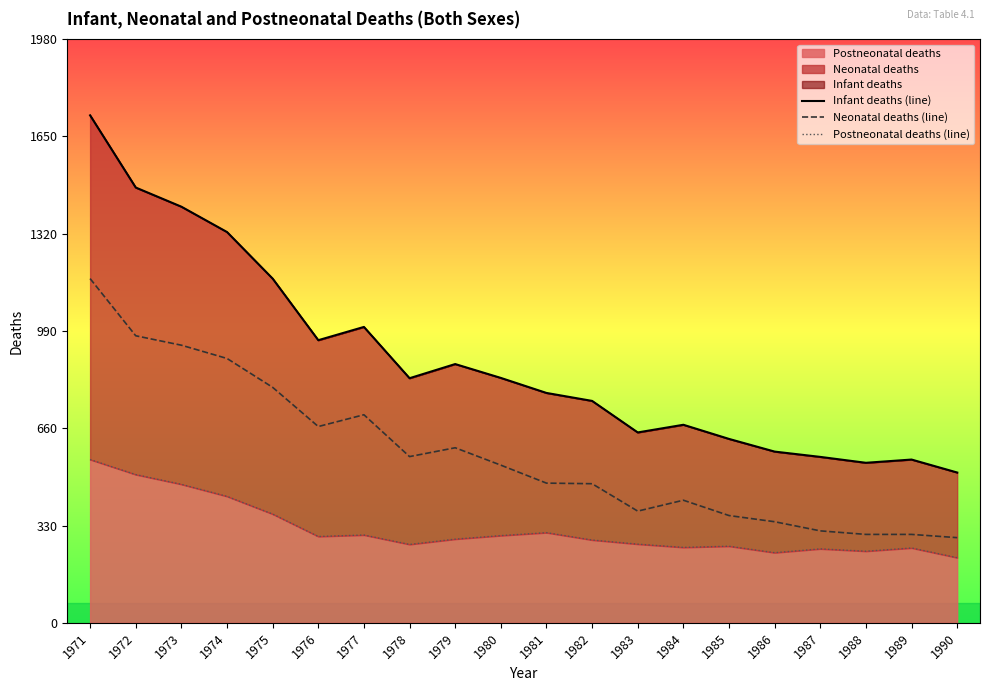

True or false: Postneonatal deaths (line) and Infant deaths (line) intersect in this chart.

False